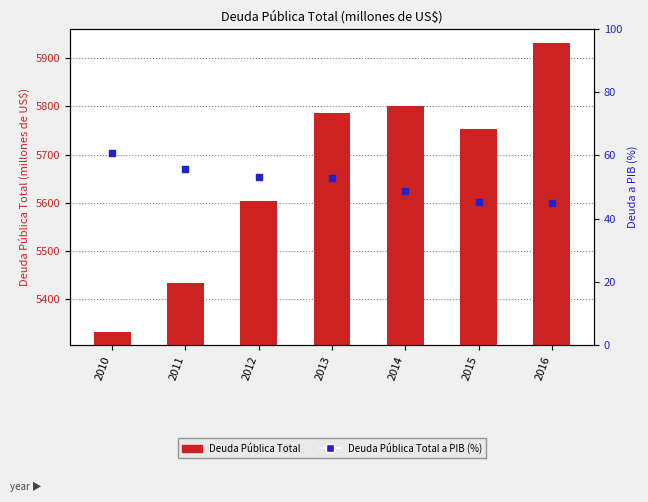

Is the value of Deuda Pública Total at 2016 greater than the value of Deuda Pública Total a PIB (%) at 2015?

Yes